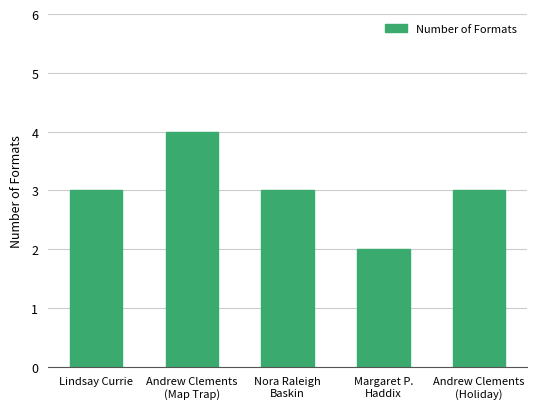

Reading left to right, list all the values displayed in this chart.

Lindsay Currie=3	Andrew Clements
(Map Trap)=4	Nora Raleigh
Baskin=3	Margaret P.
Haddix=2	Andrew Clements
(Holiday)=3